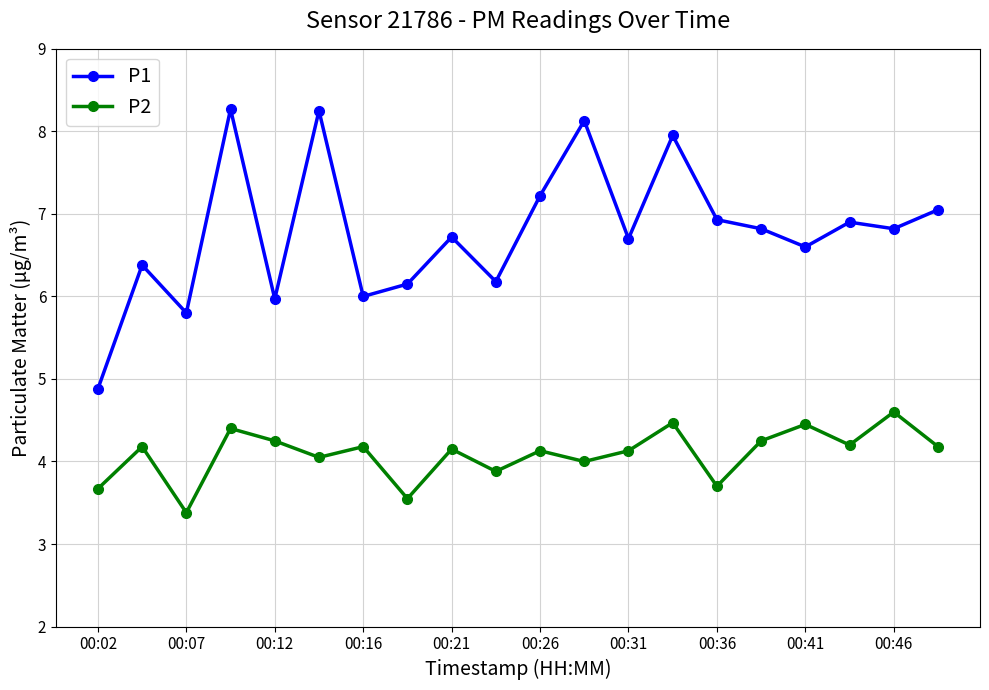

At how many categories does at least one series exceed 7?

6